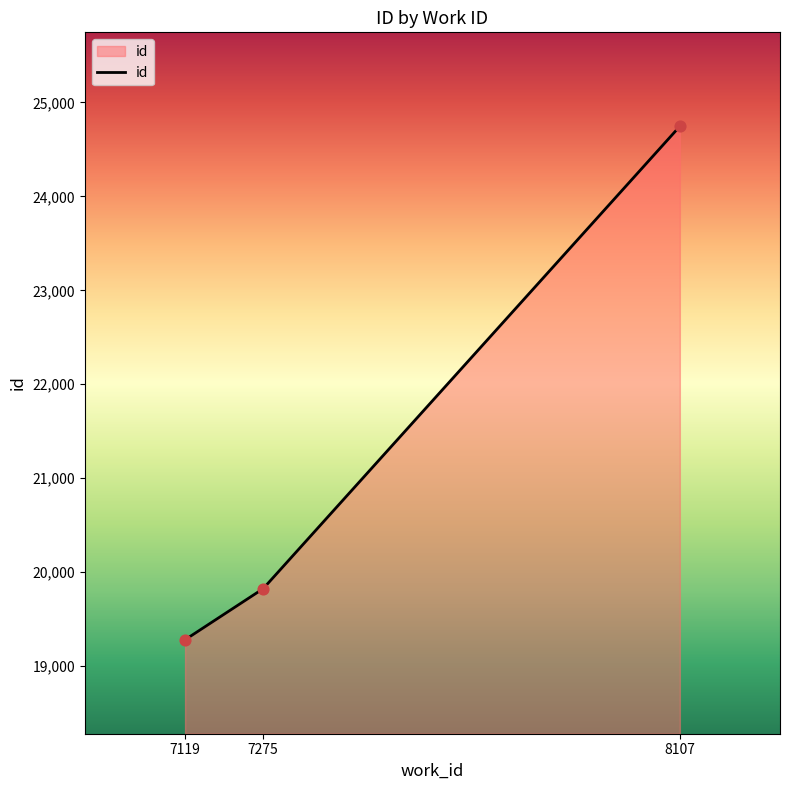

What is the ratio of the value at 7275 to the value at 8107?

0.8